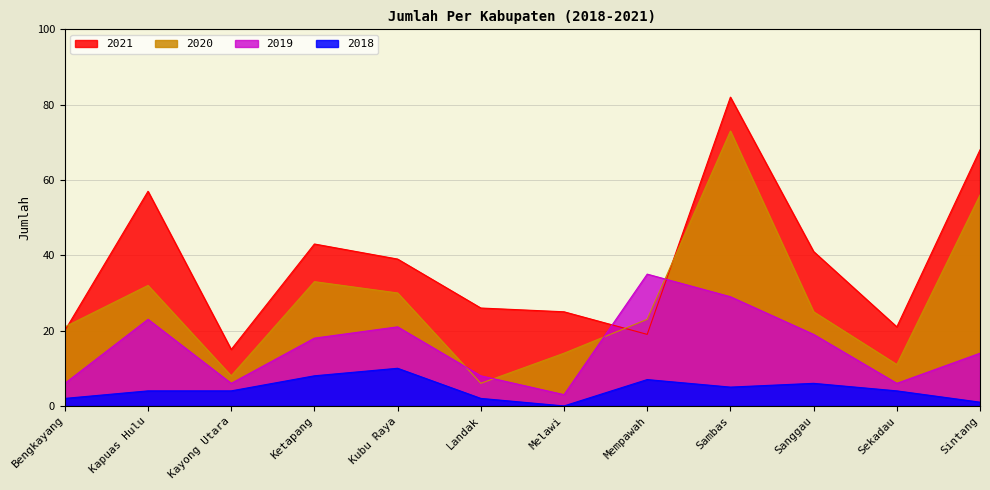

True or false: 2018 has a value of 2 at Bengkayang.

True